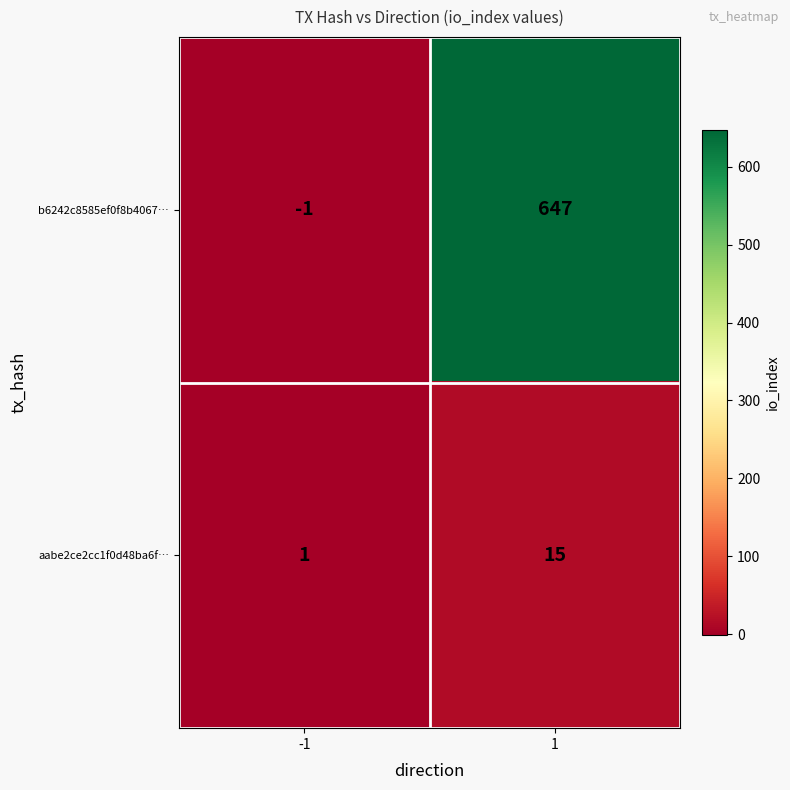

What value does the aabe2ce2cc1f0d48ba6f… series have at 1?

15